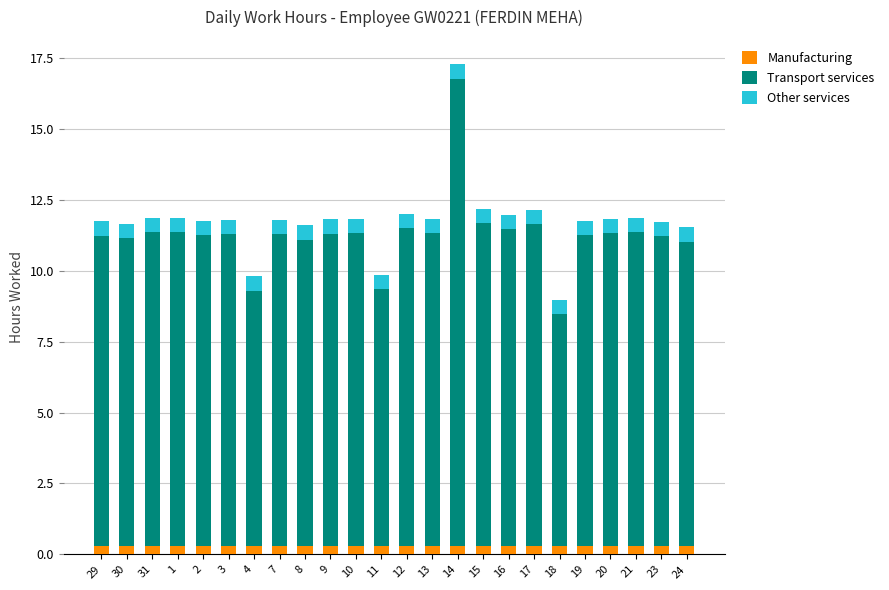

What is the average value of the Manufacturing series?

0.3